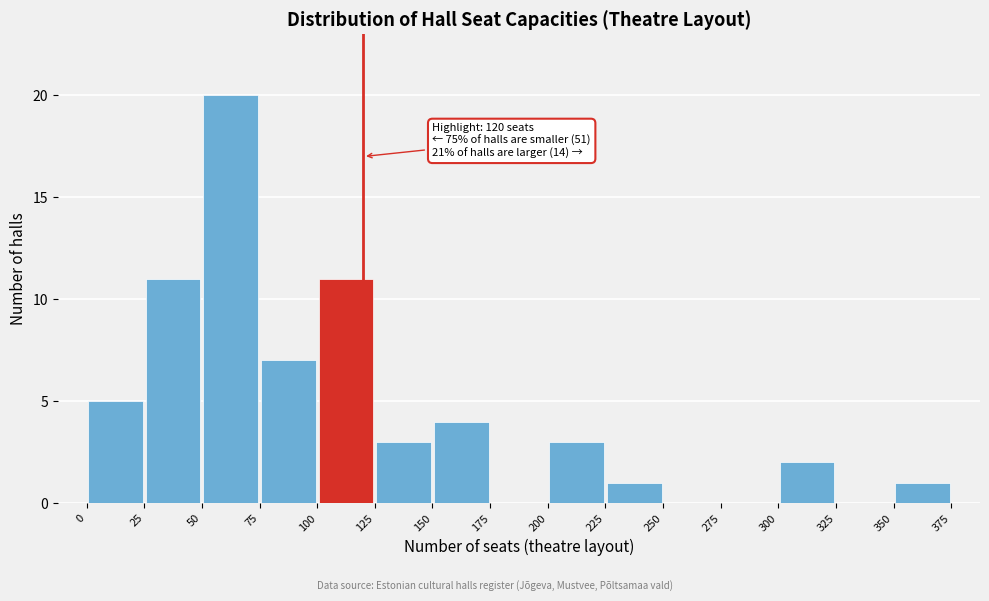

Over which range of the x-axis is the bar tallest?

50 to 75